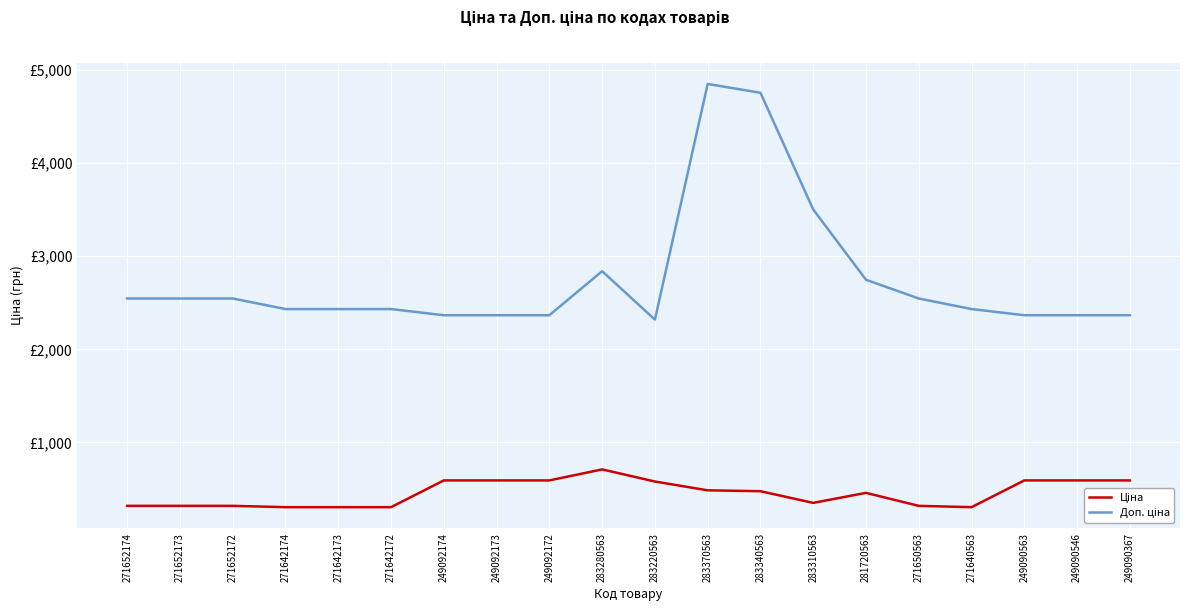

Does the chart have visible grid lines?

Yes